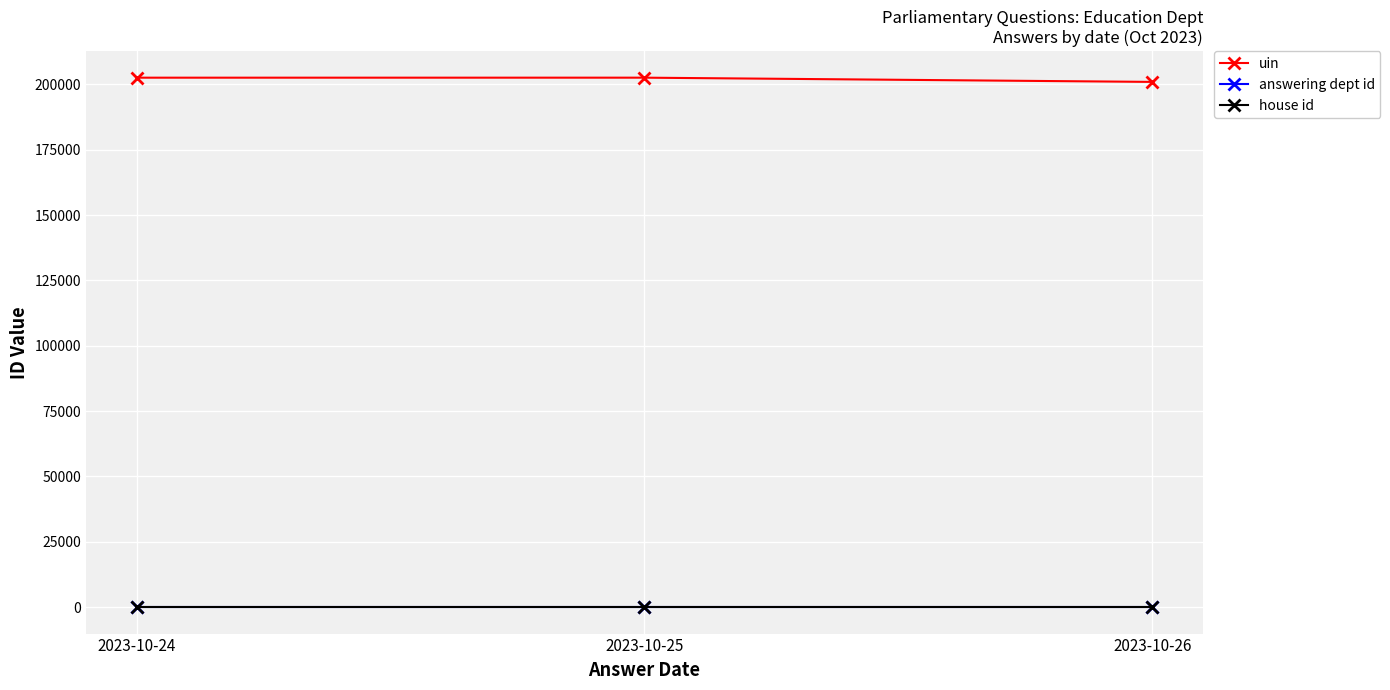

The value of uin at 2023-10-26 is 292964. True or false?

False